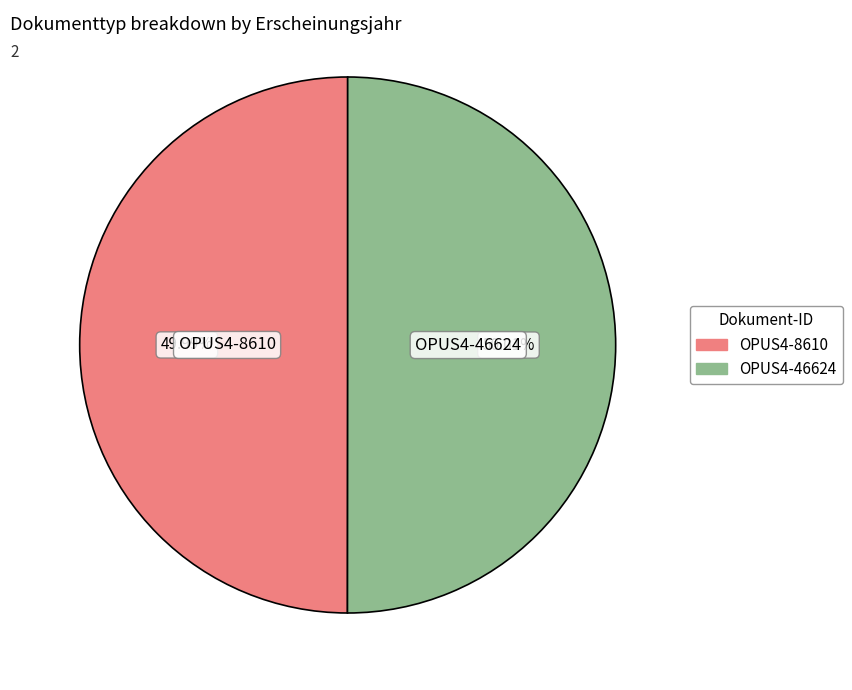

Count the number of slices in the pie.

2